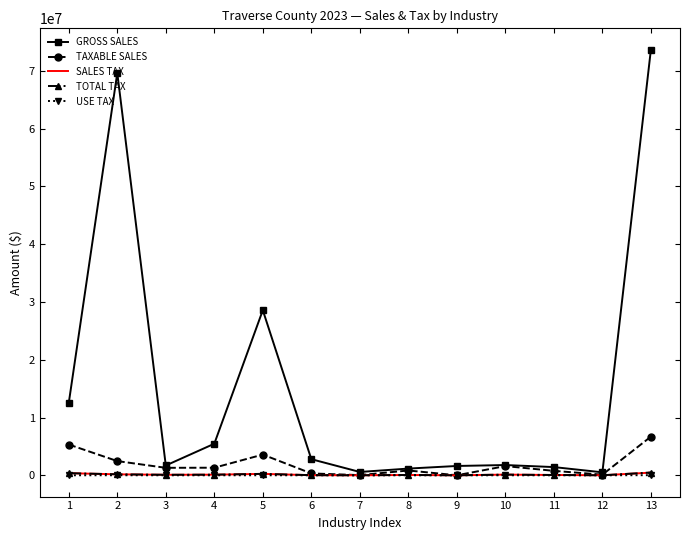

Which series has the largest total across all categories?

GROSS SALES